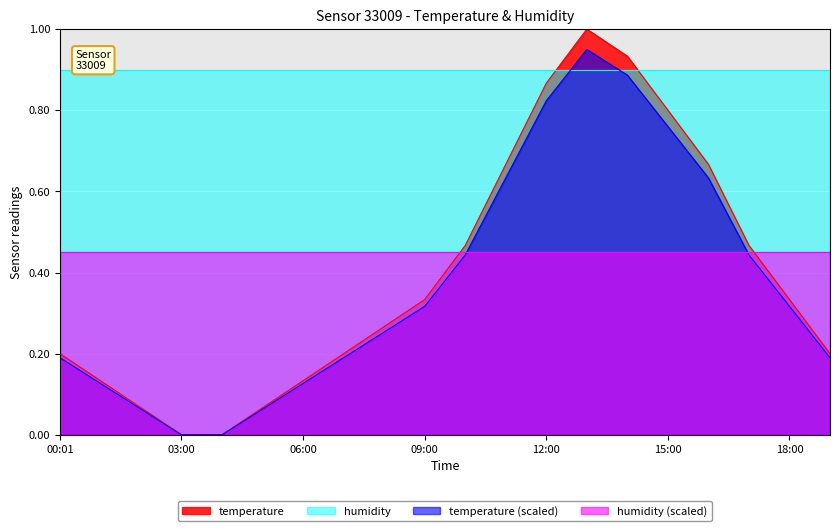

What is the change in value from 03:00 to 06:00?

+0.1